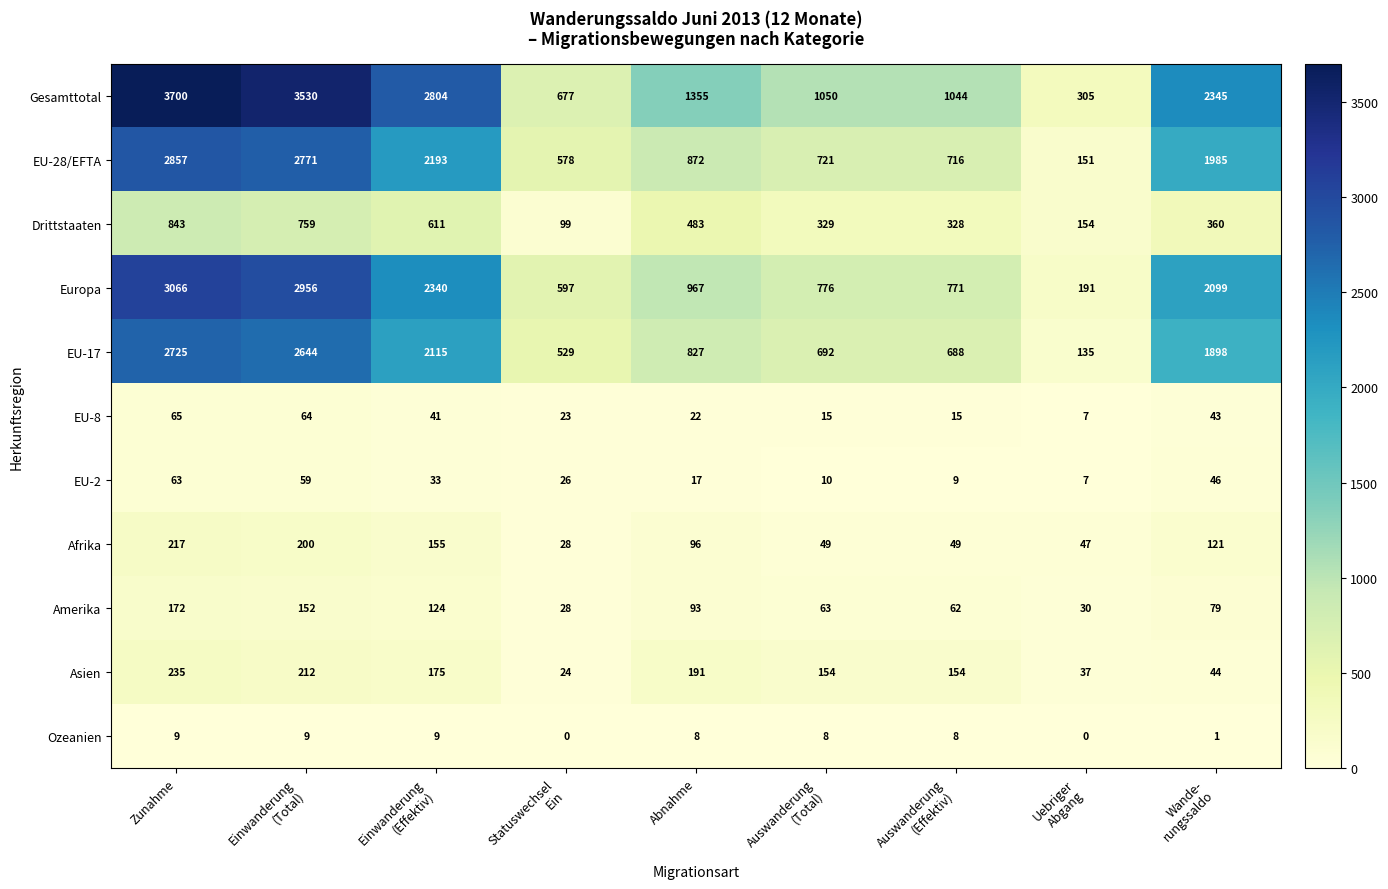

What is the difference between the maximum and minimum values in the EU-28/EFTA series?

2706